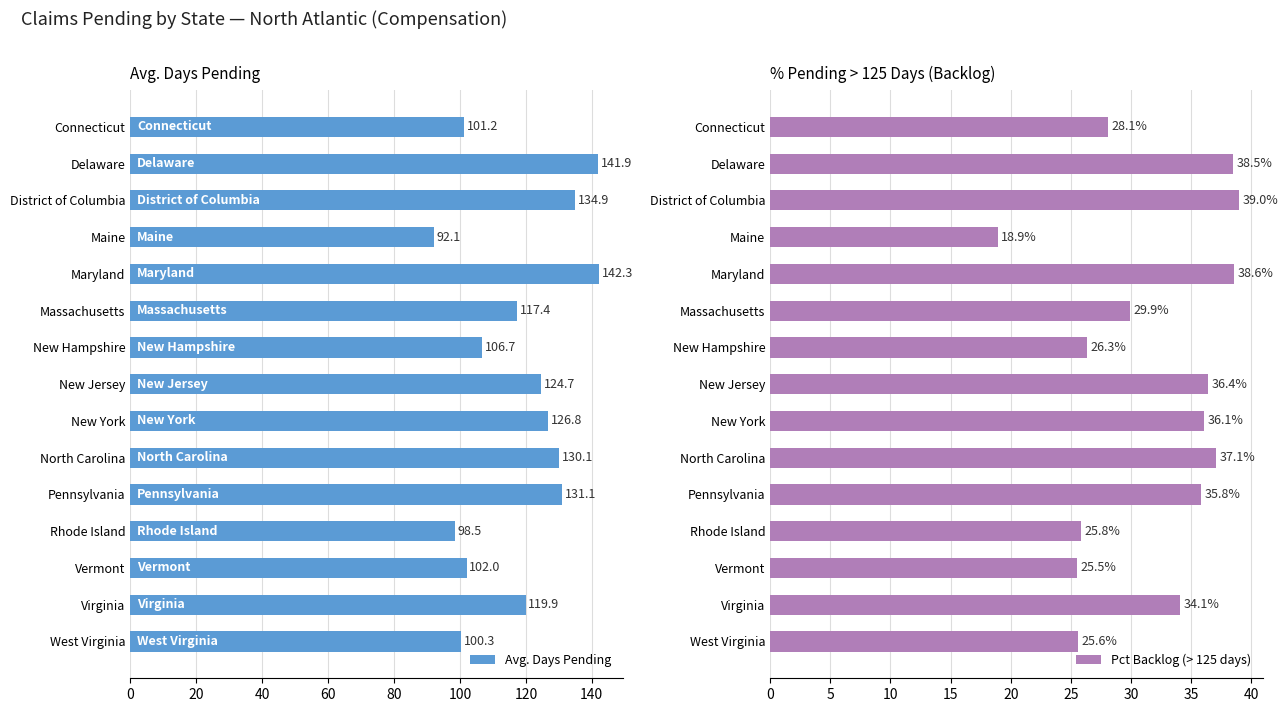

What is the average value of the Avg. Days Pending series?

118.0